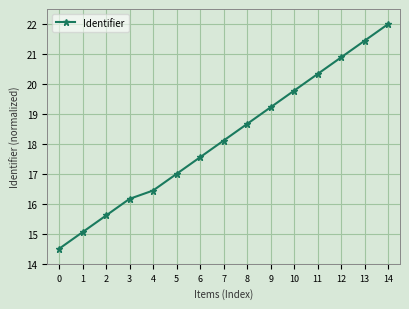

The chart shows a value of 18.1 at 7. True or false?

True